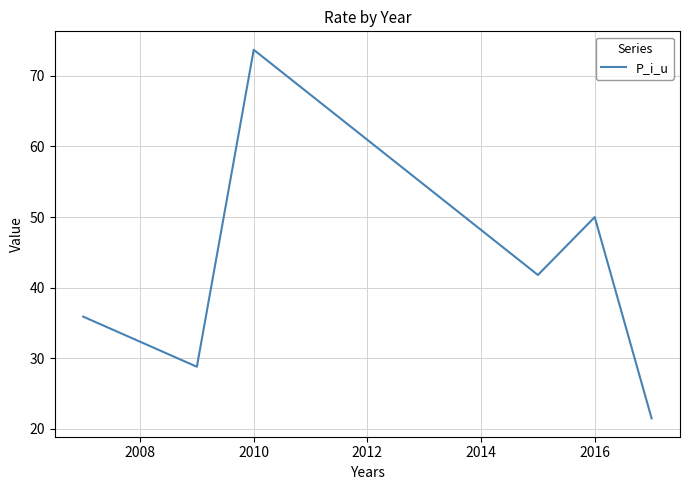

What is the maximum value shown in the chart?

73.7